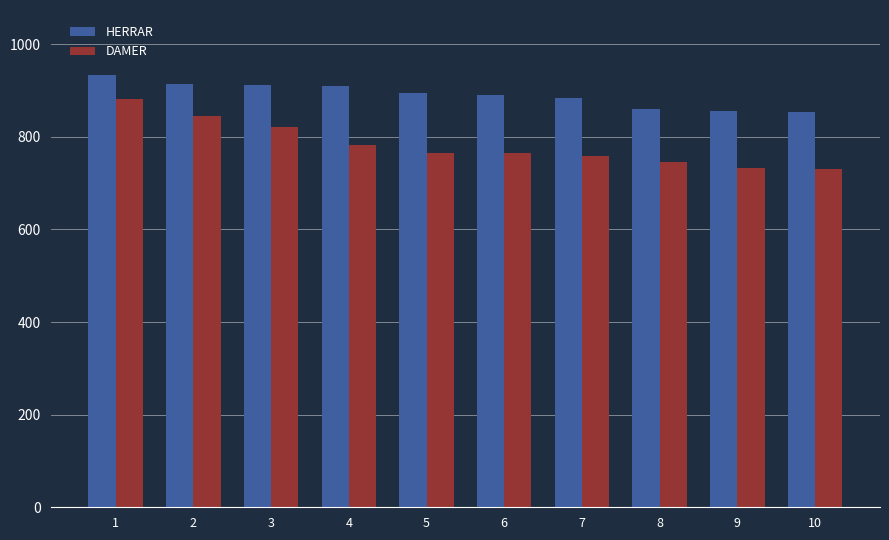

List the series in order of their overall mean, lowest first.

DAMER, HERRAR